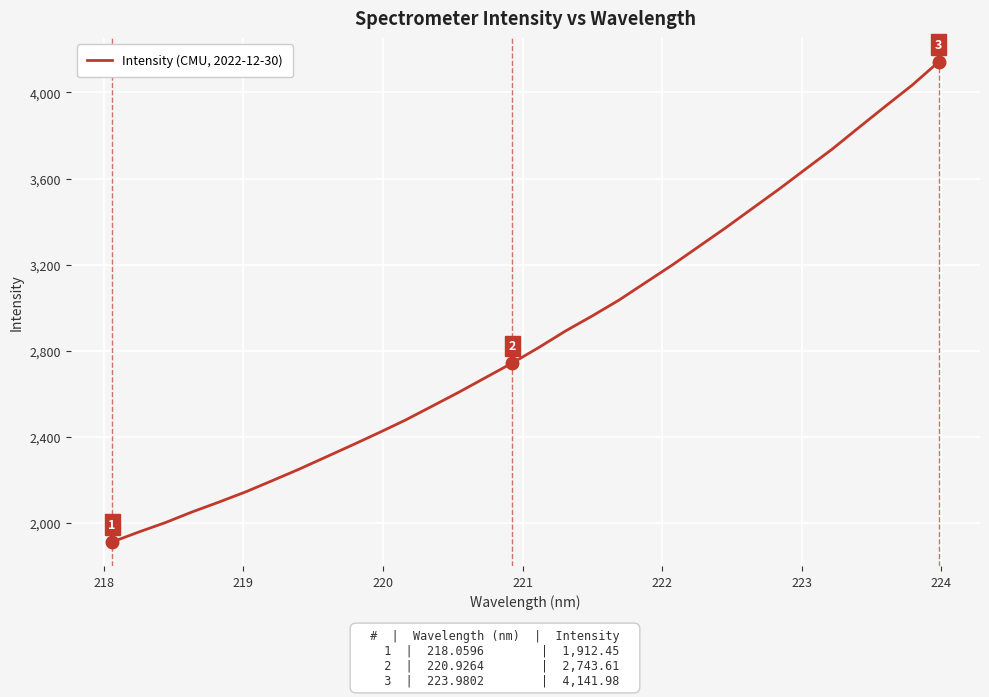

What is the smallest value displayed?

1912.5